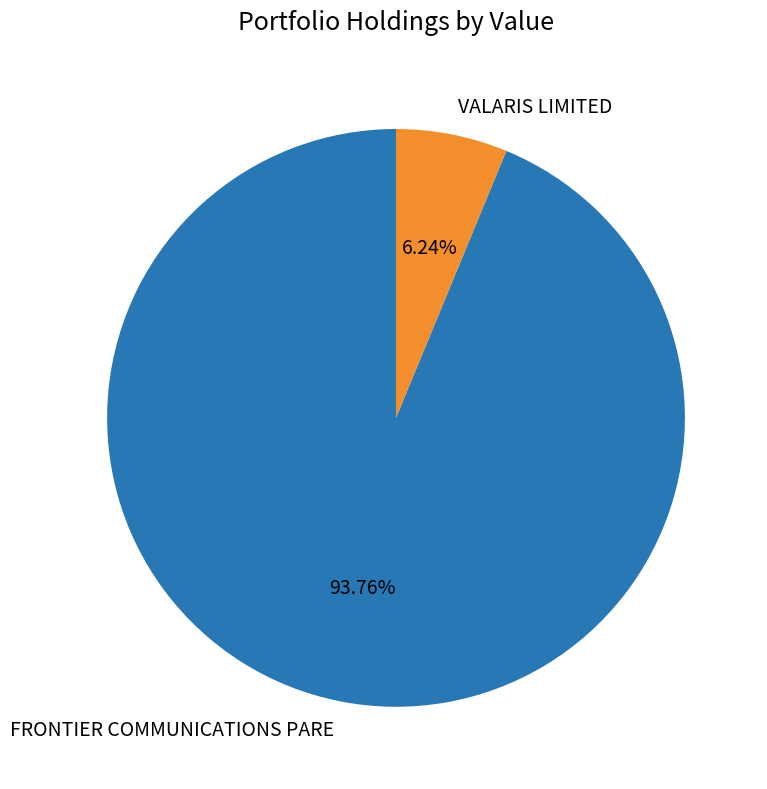

How many slices are in this pie chart?

2